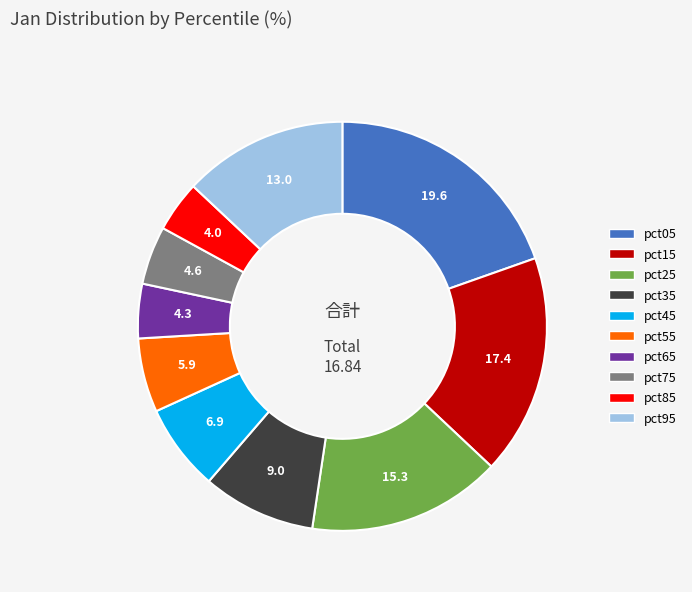

Is pct15 the majority of the pie?

No